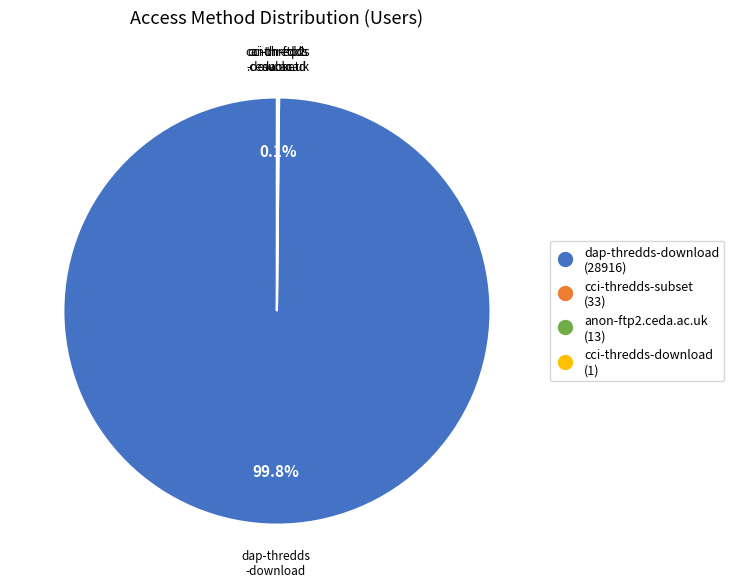

Which slice is the largest?

dap-thredds-download